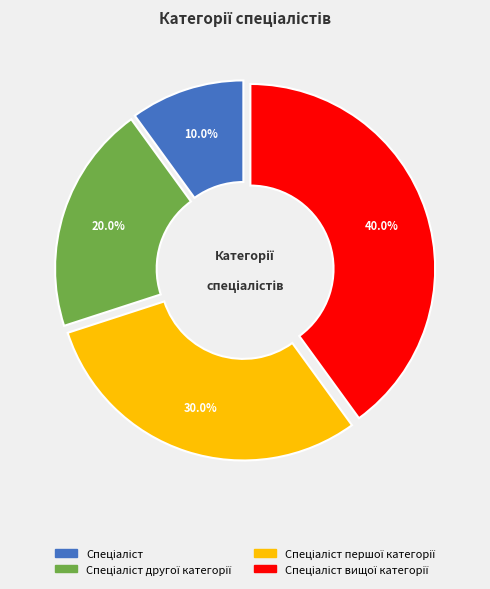

What percentage is the Спеціаліст slice, to the nearest percent?

10%